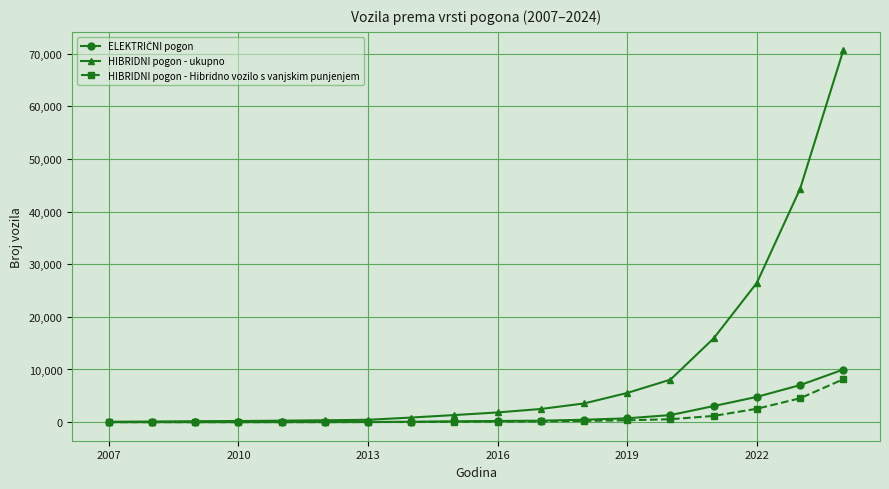

What is the maximum value shown in the chart?

70608